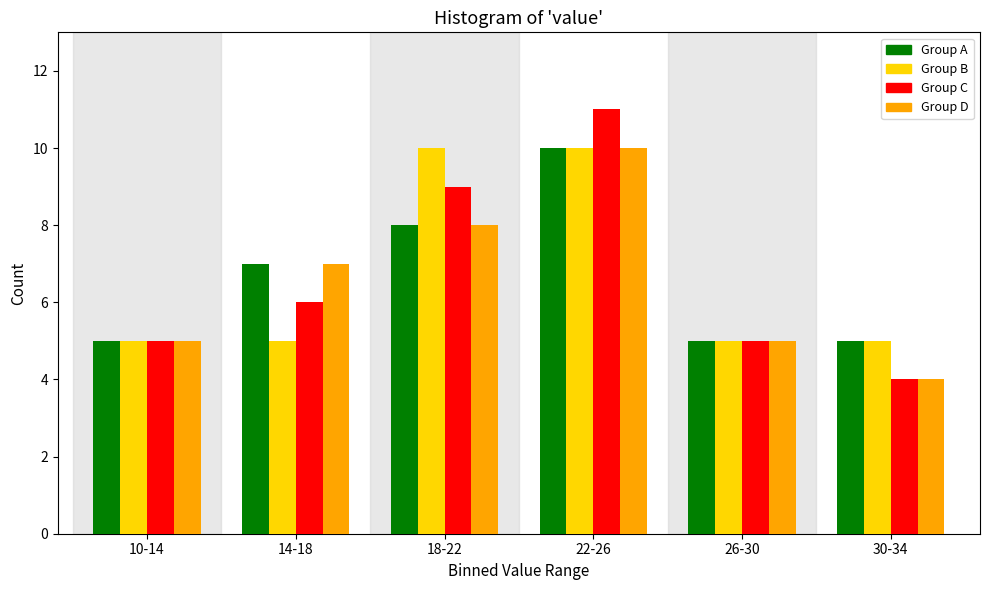

Reading right to left, what are all the values shown in this chart?

Group A: 30-34=5	26-30=5	22-26=10	18-22=8	14-18=7	10-14=5
Group B: 30-34=5	26-30=5	22-26=10	18-22=10	14-18=5	10-14=5
Group C: 30-34=4	26-30=5	22-26=11	18-22=9	14-18=6	10-14=5
Group D: 30-34=4	26-30=5	22-26=10	18-22=8	14-18=7	10-14=5